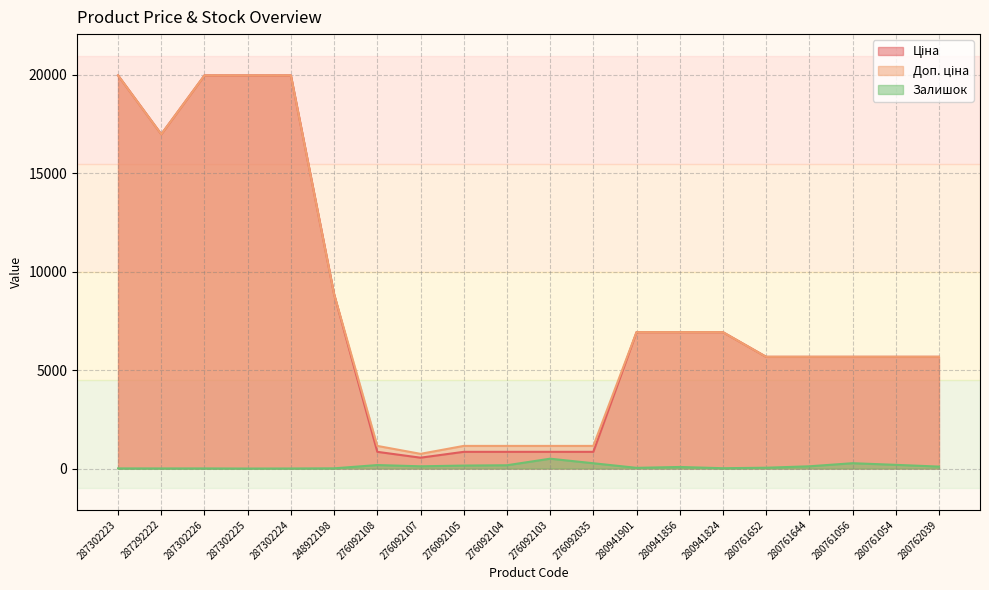

What is the difference between the second highest and minimum values in the Залишок series?

271.0